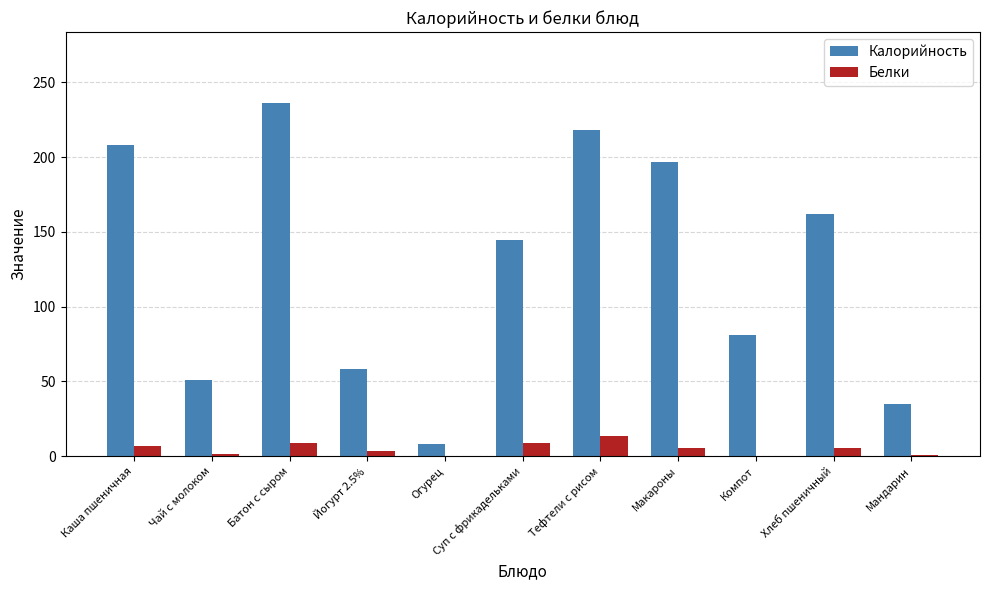

What is the maximum value for Белки?

13.8